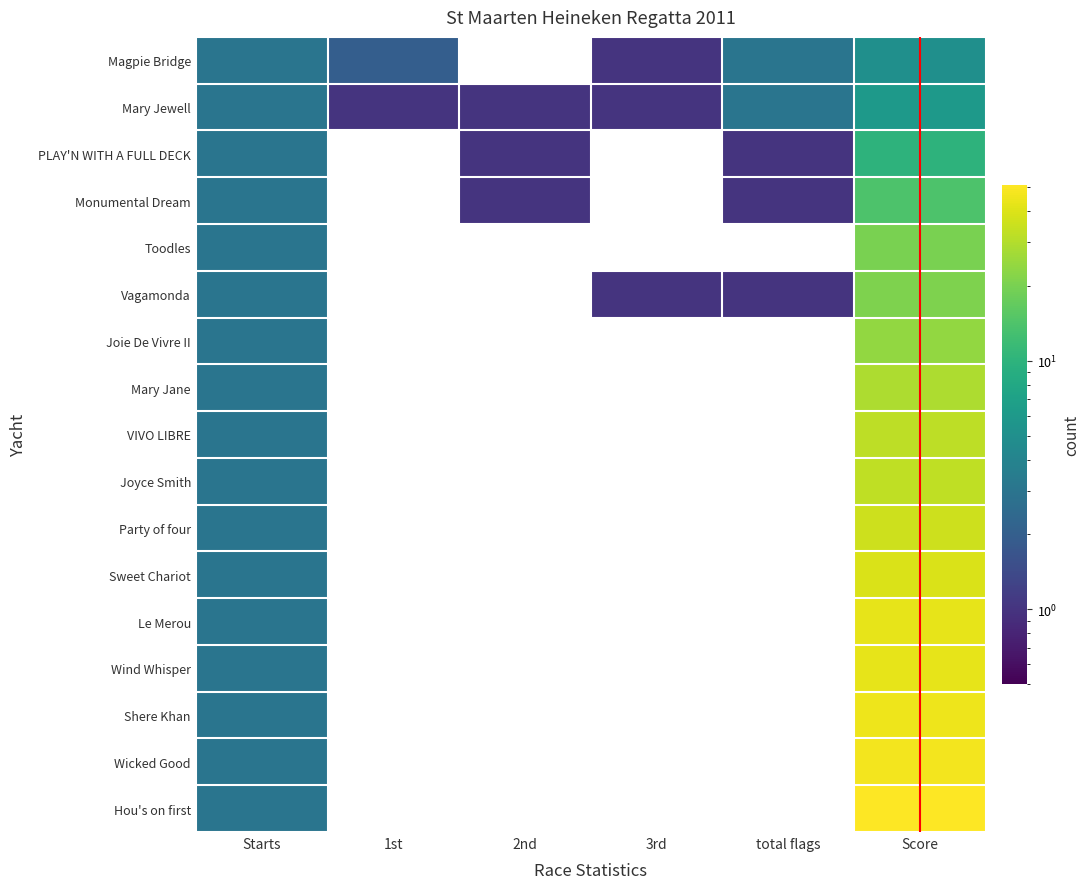

Which has a higher value, 1st or Score?

Score